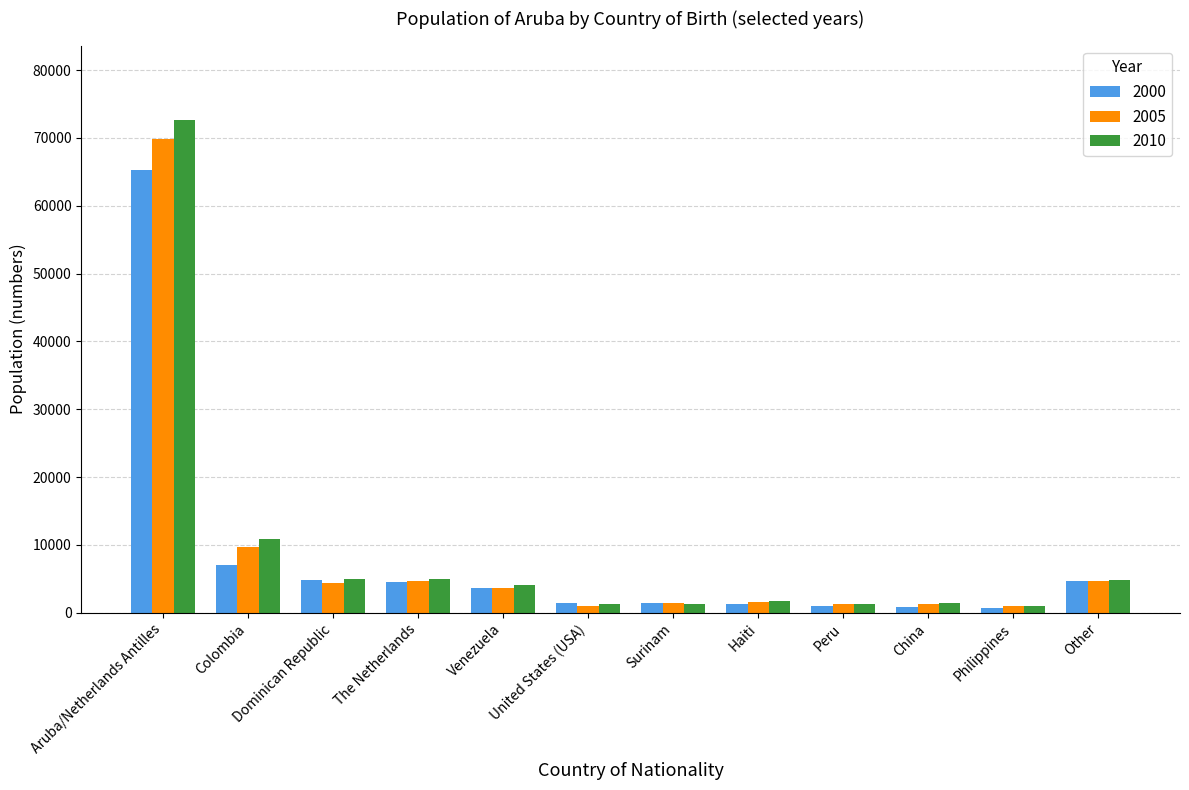

Rank the series by their maximum value, from highest to lowest.

2010, 2005, 2000